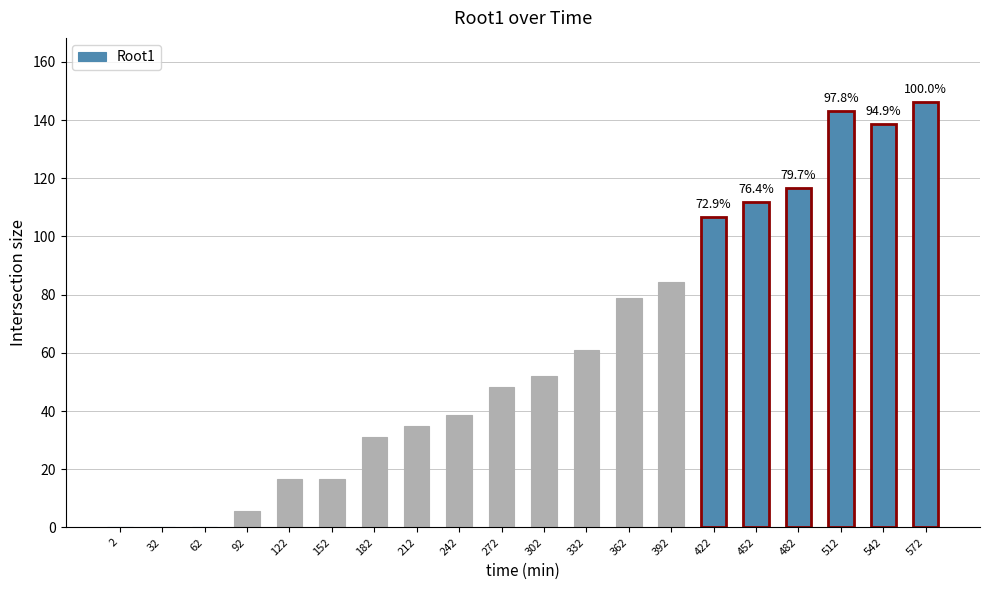

Count the number of values greater than 52.

10